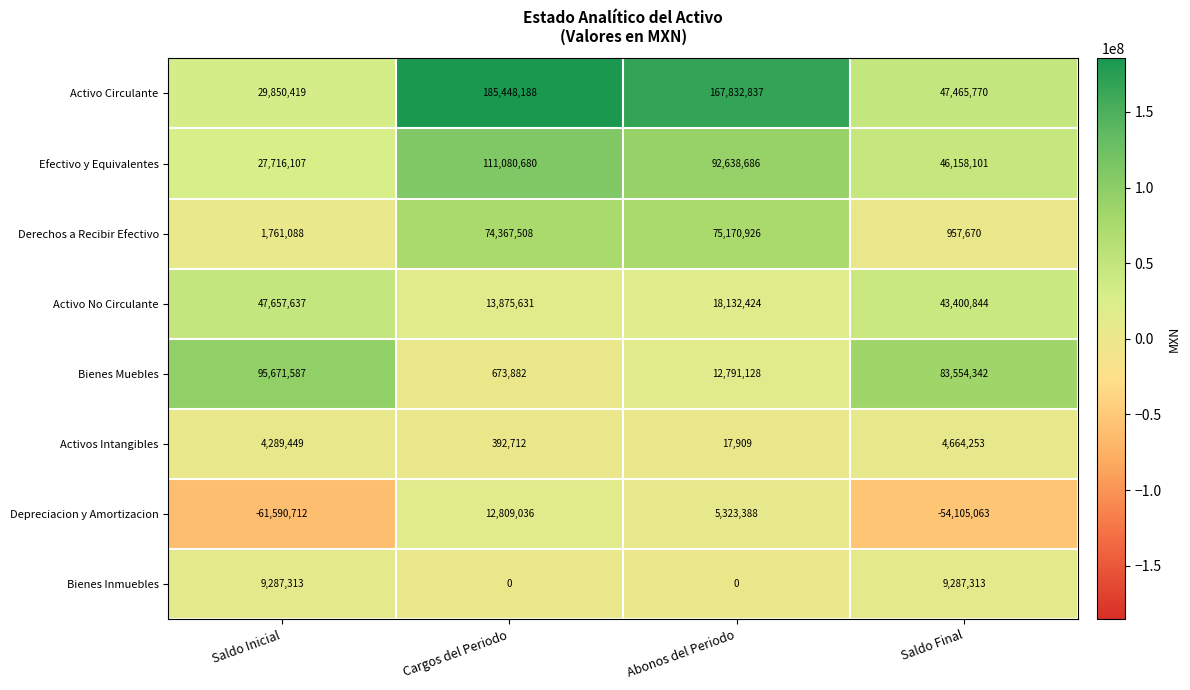

List the series in order of their peak value, lowest first.

Activos Intangibles, Bienes Inmuebles, Depreciacion y Amortizacion, Activo No Circulante, Derechos a Recibir Efectivo, Bienes Muebles, Efectivo y Equivalentes, Activo Circulante